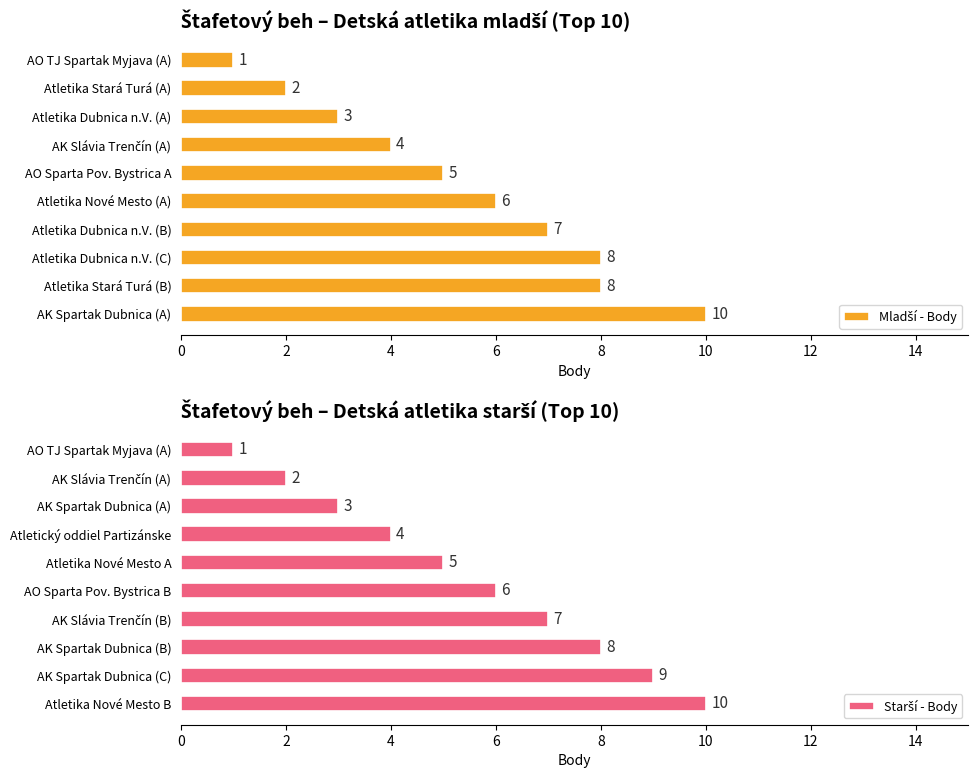

Between 4 and 10, which series saw the biggest shift?

Mladší - Body